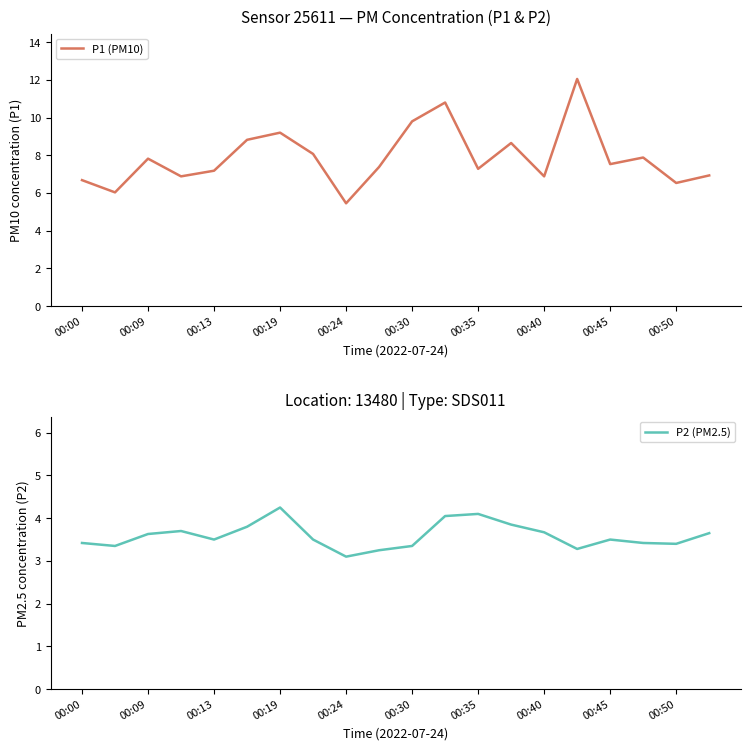

True or false: P2 (PM2.5) has a value of 5.4 at 00:40.

False